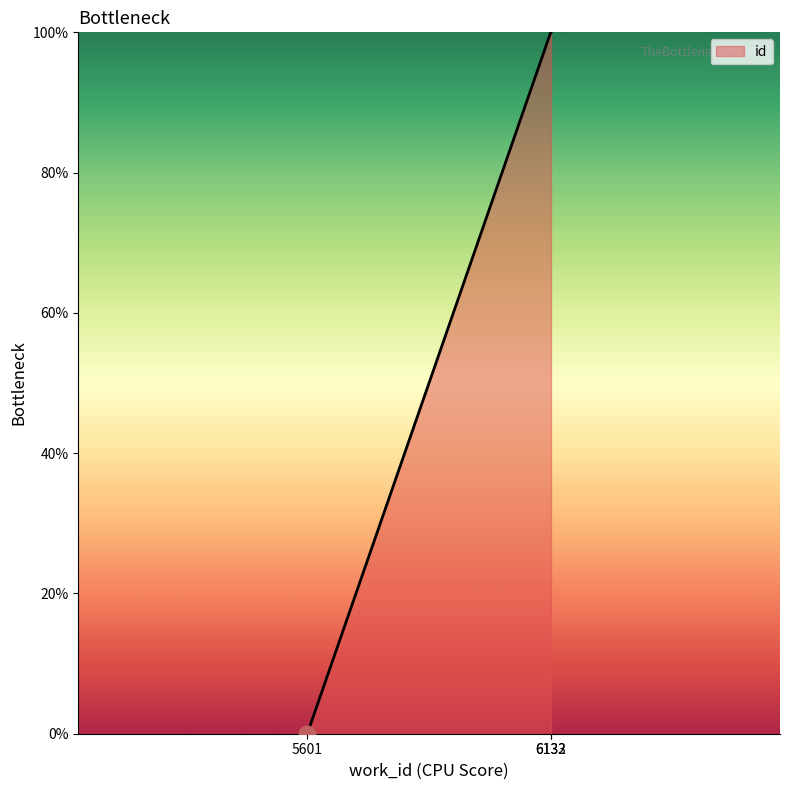

What is the maximum value shown in the chart?

100.0